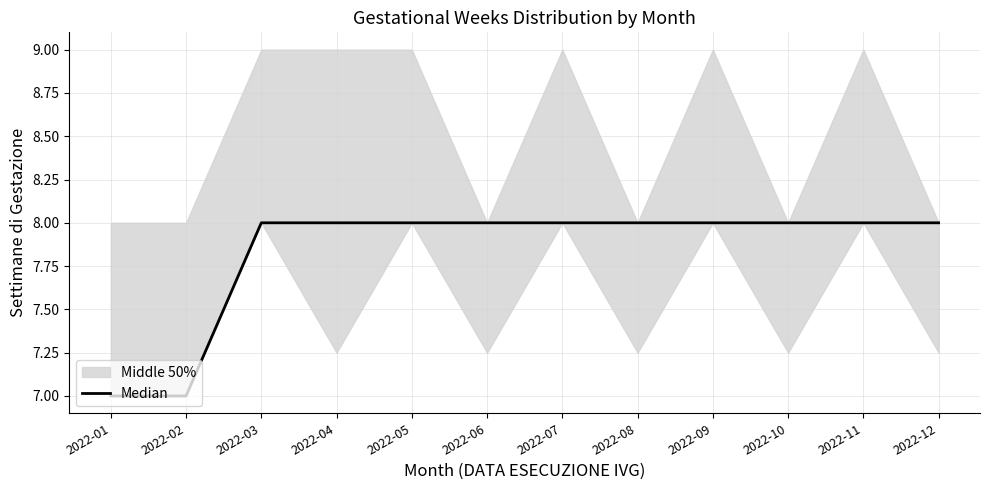

Which label corresponds to the largest value in the chart?

2022-03